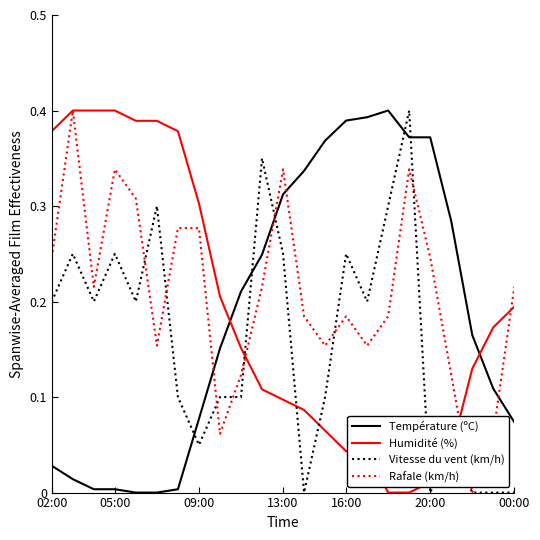

True or false: Température (ºC) has more than 0 interior local peaks.

True